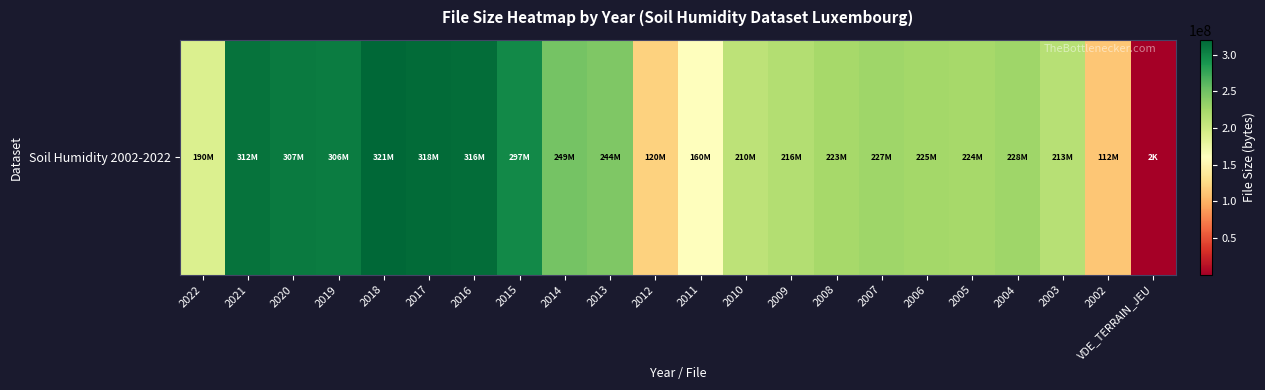

Where is the data nearest to the value 160289602?

2011